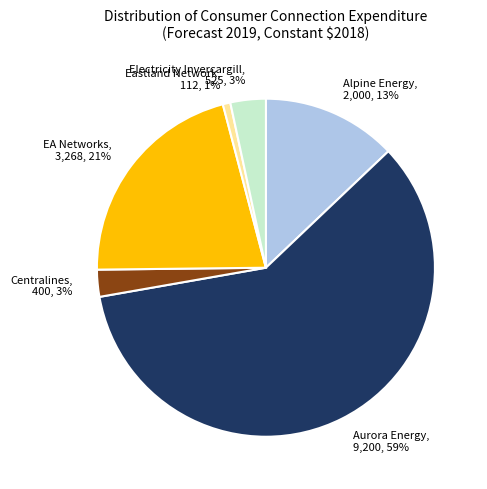

To the nearest percent, what is the difference between the EA Networks and Electricity Invercargill slice percentages?

18%